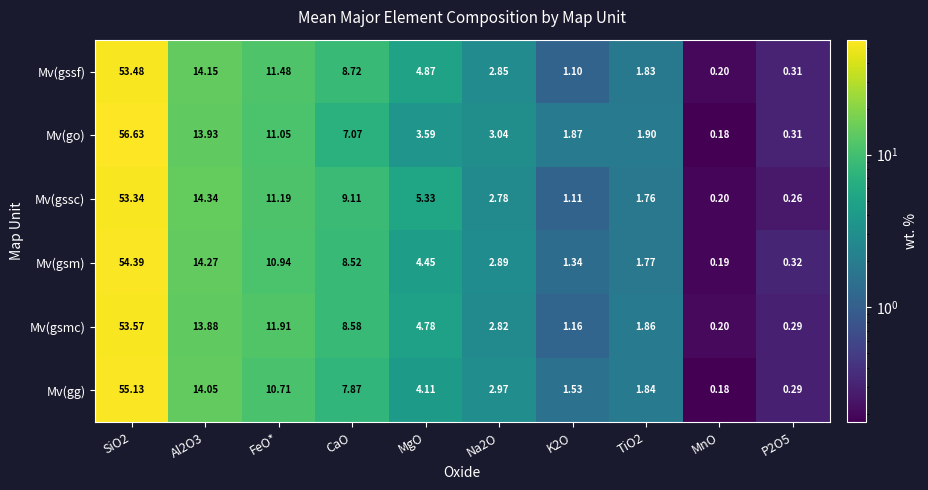

At which category does the chart reach its minimum across all series?

MnO